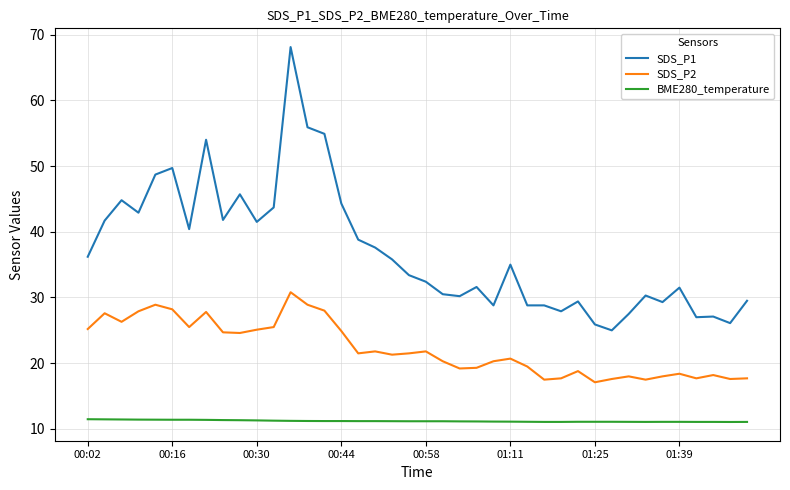

What is the greatest value displayed?

68.1